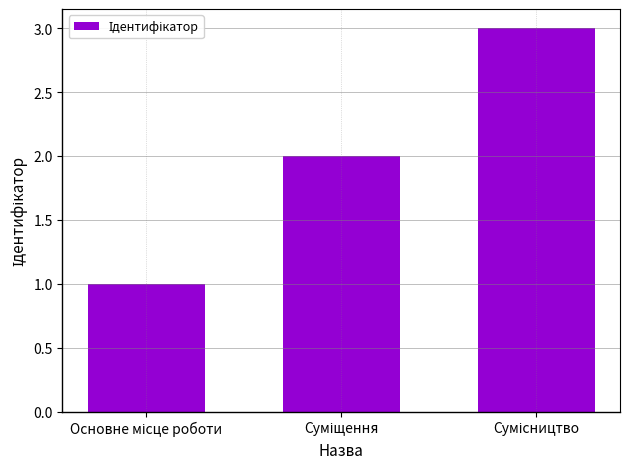

What is the maximum value shown in the chart?

3